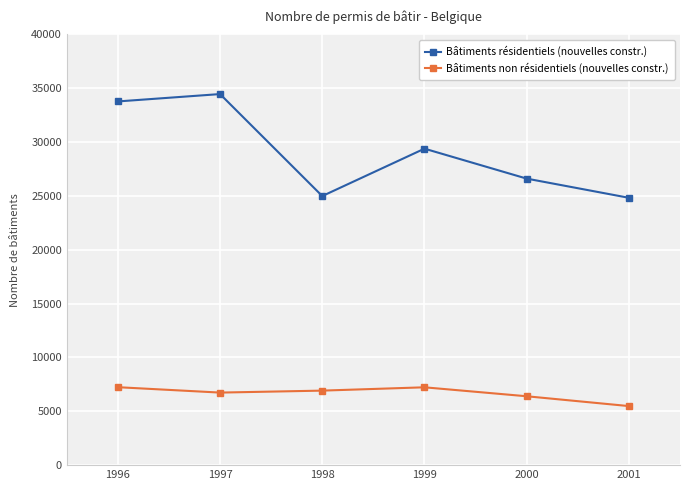

Count the number of data series in this chart.

2